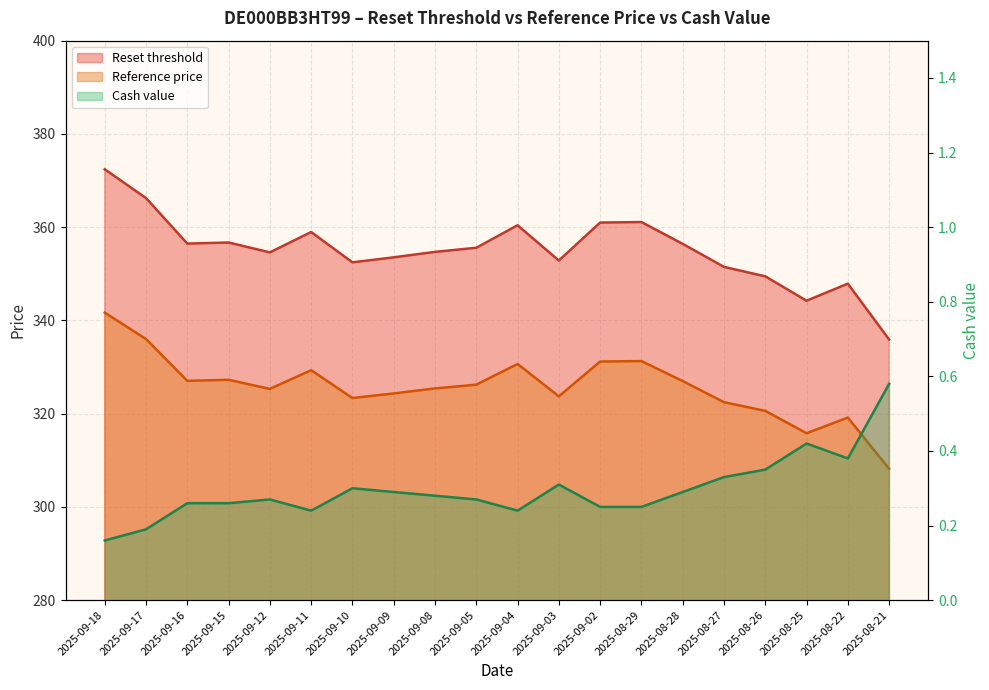

What is the label of the 4th point from the right?

2025-08-26